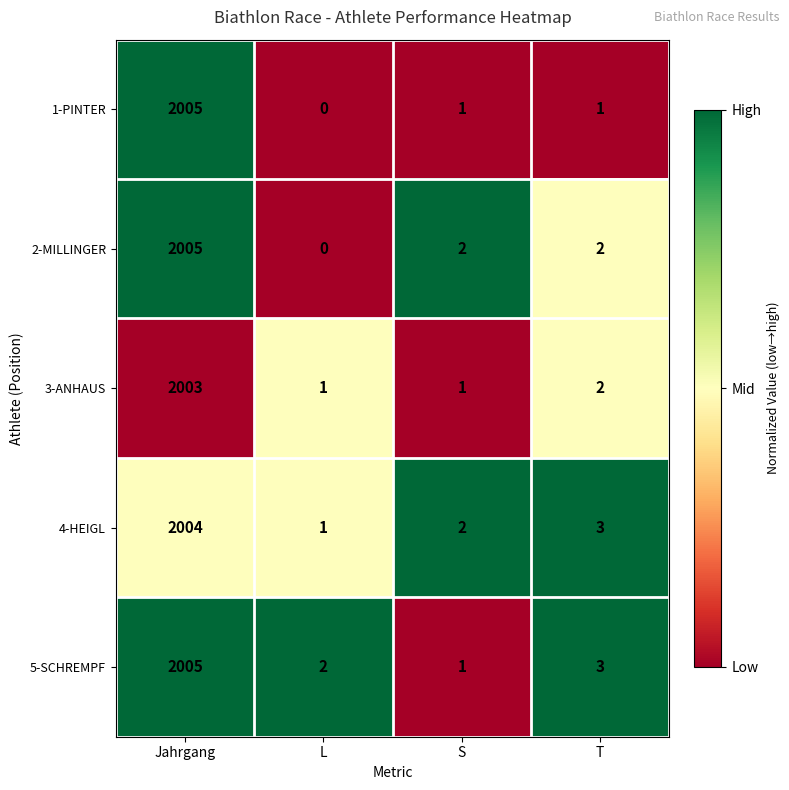

The 2-MILLINGER series shows 3 at S. True or false?

False